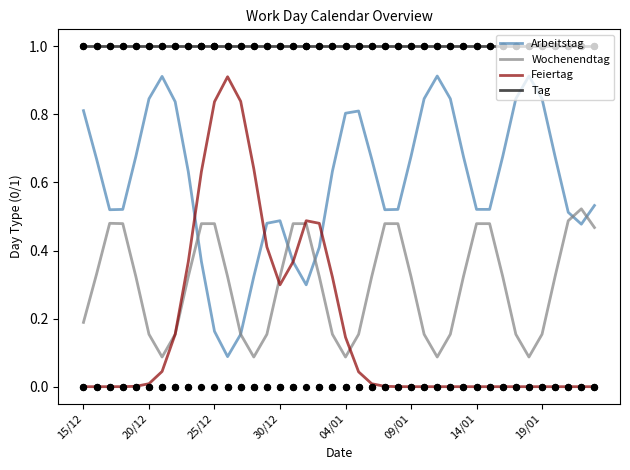

Which series has the largest total across all categories?

Tag